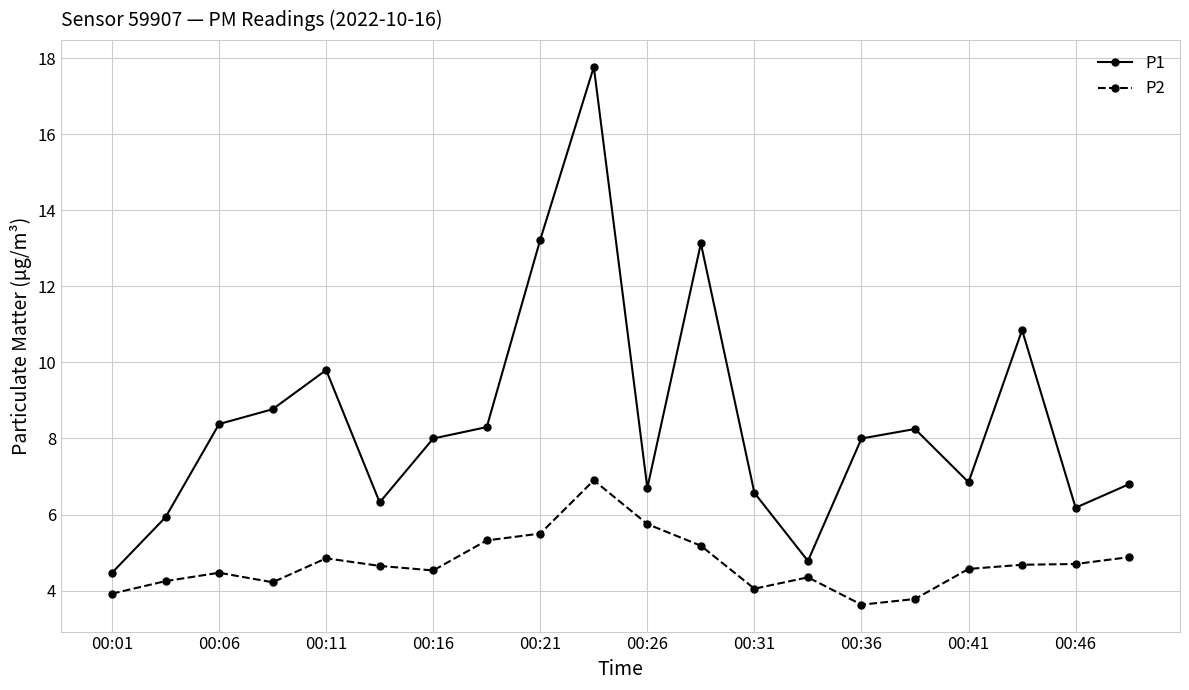

How many lines are shown in the chart?

2